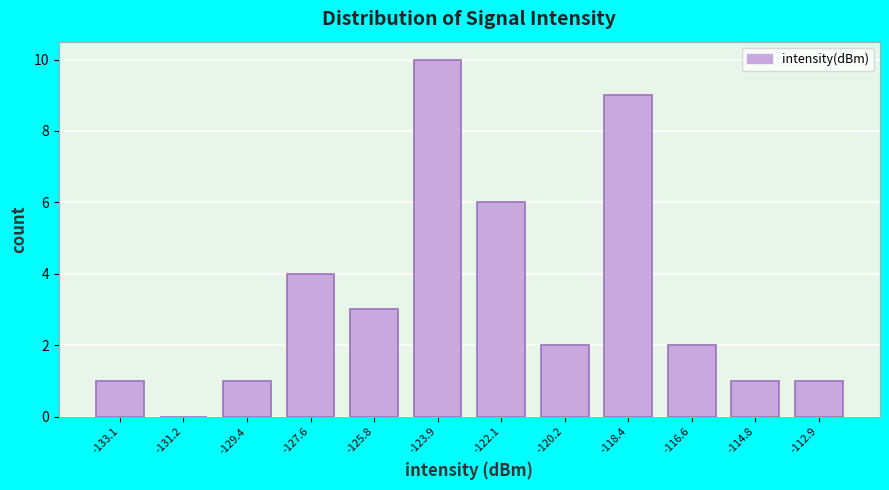

What is the height of the bar covering -134.0 to -132.2 on the x-axis? Neither the bar edges nor the heights are printed on the chart, so give them approximately, as read against the axes.

1